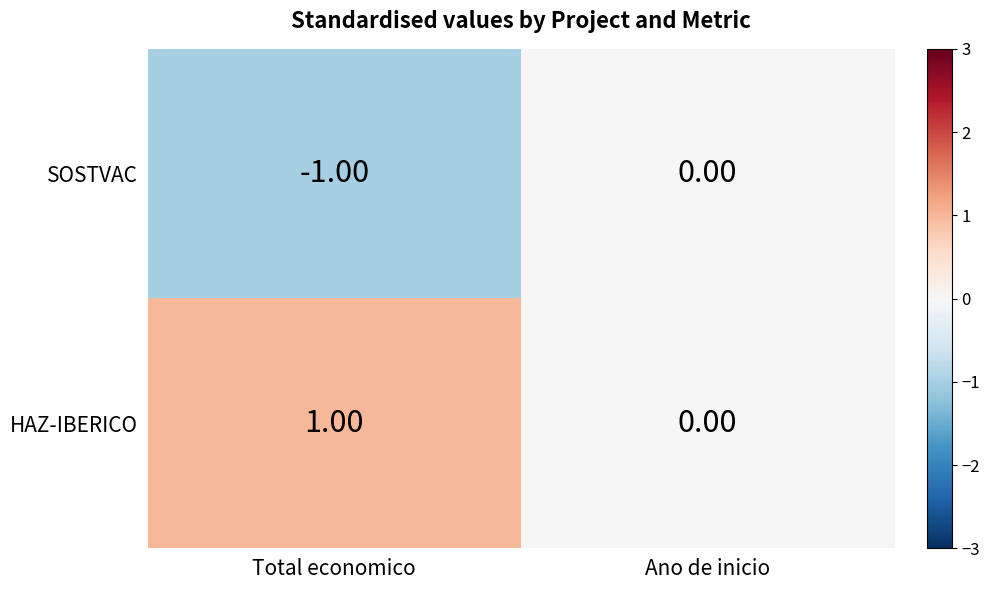

How many data points does each series have?

2